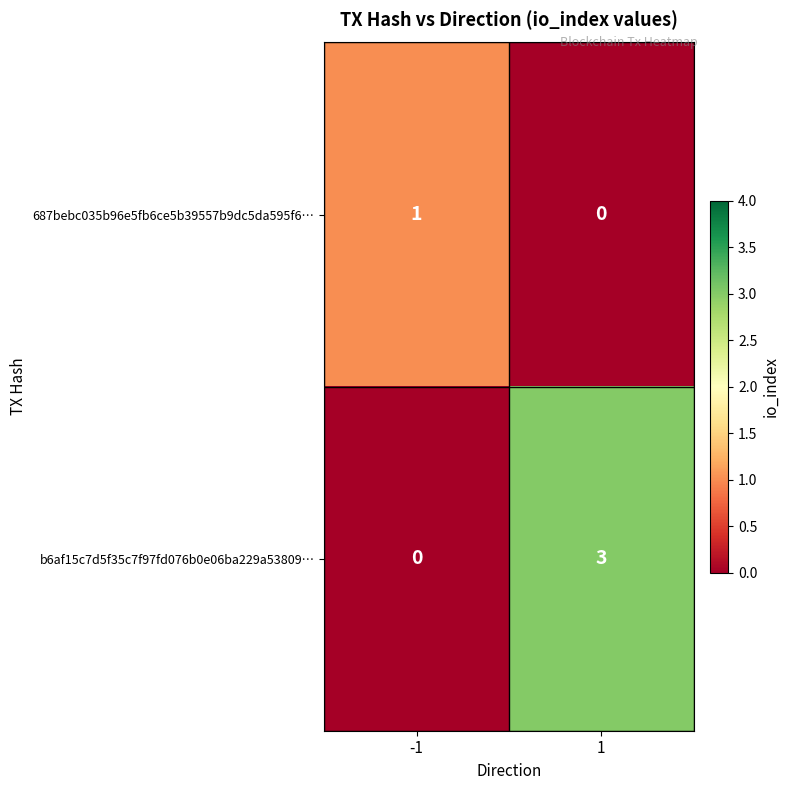

What is the sum of the b6af15c7d5f35c7f97fd076b0e06ba229a53809… values at 1 and -1?

3